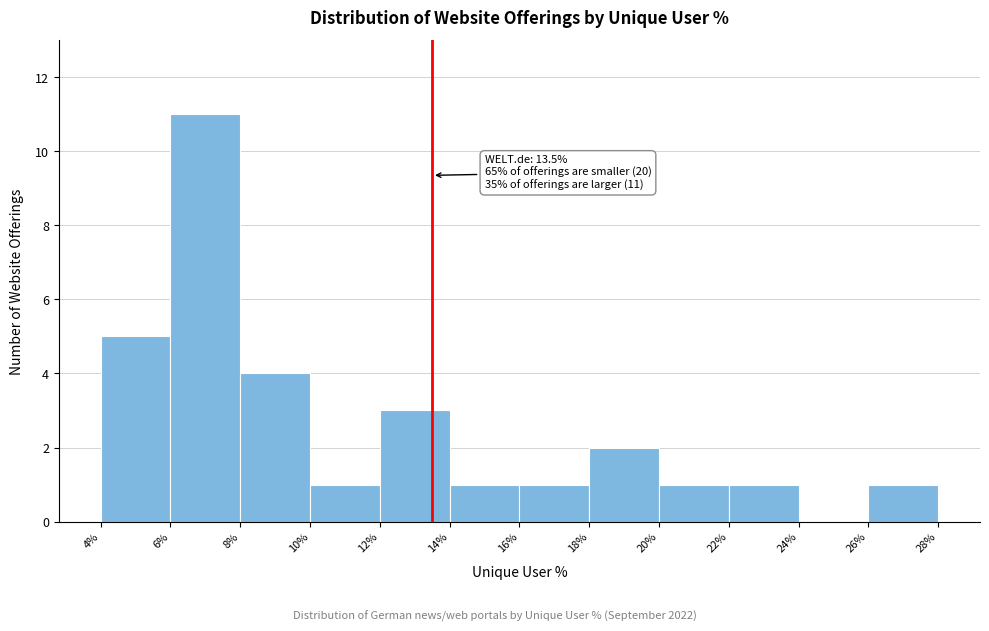

Which range on the x-axis has the tallest bar?

6% to 8%